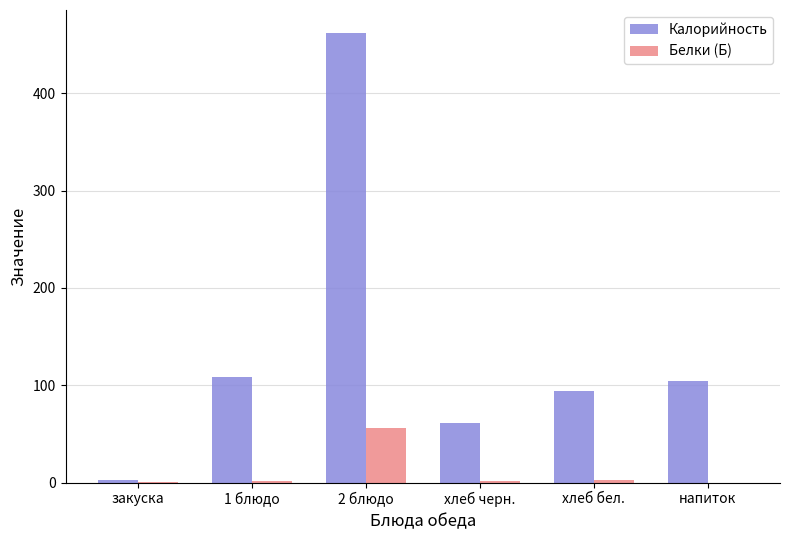

Is it true that Белки (Б) equals 90.3 at 2 блюдо?

False